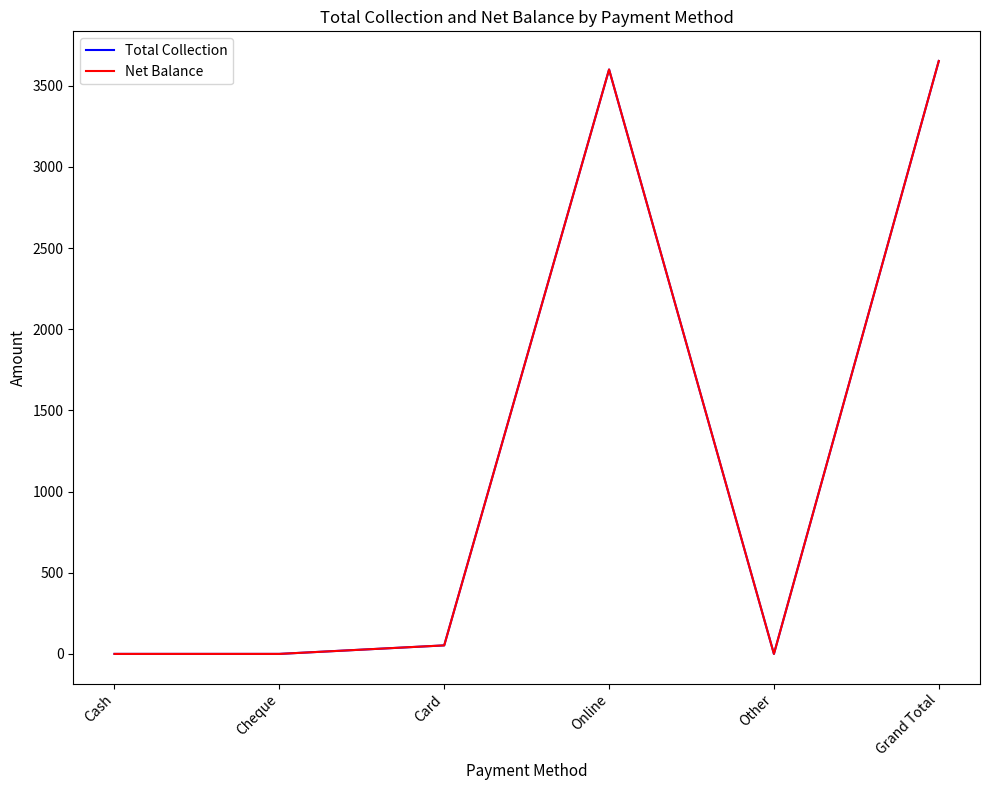

What is the label of the 2nd point from the right?

Other